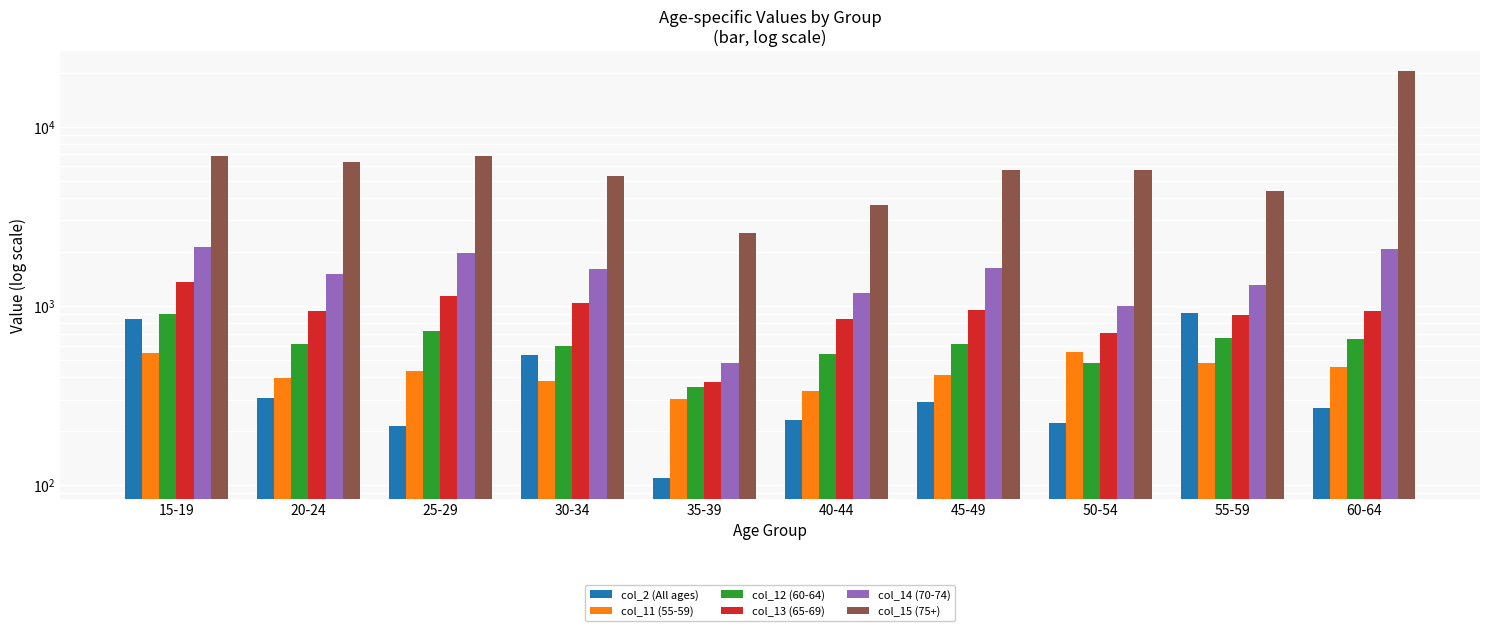

Which series has the largest total across all categories?

col_15 (75+)